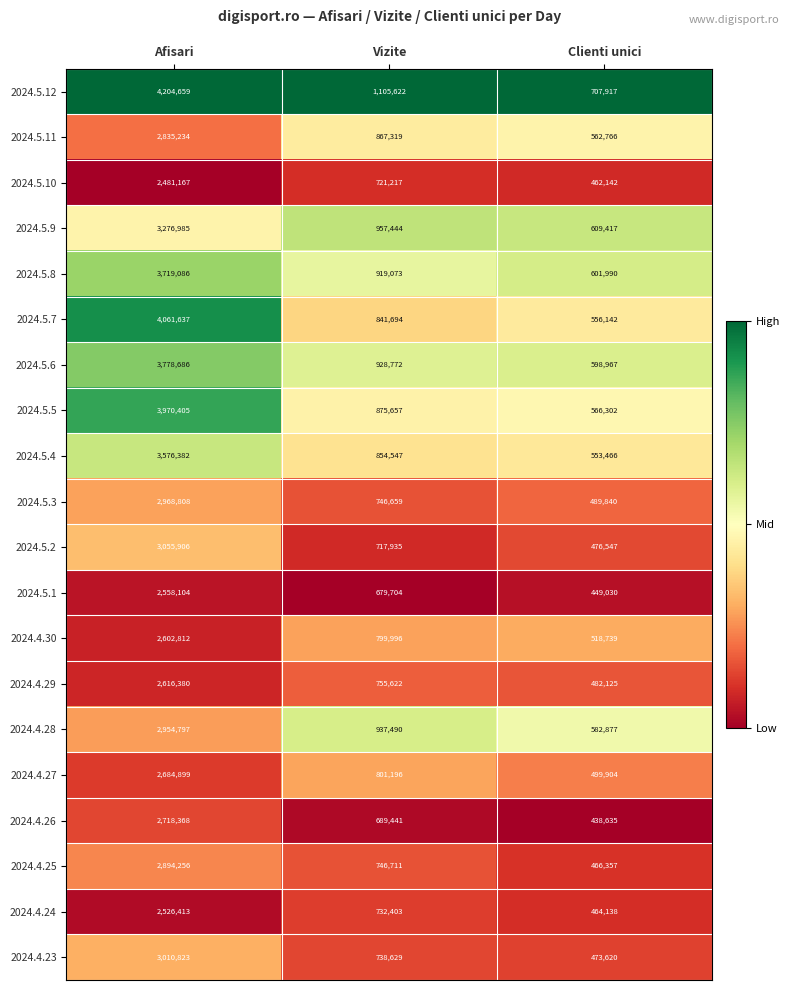

List the series in order of their peak value, lowest first.

2024.5.10, 2024.4.24, 2024.5.1, 2024.4.30, 2024.4.29, 2024.4.27, 2024.4.26, 2024.5.11, 2024.4.25, 2024.4.28, 2024.5.3, 2024.4.23, 2024.5.2, 2024.5.9, 2024.5.4, 2024.5.8, 2024.5.6, 2024.5.5, 2024.5.7, 2024.5.12